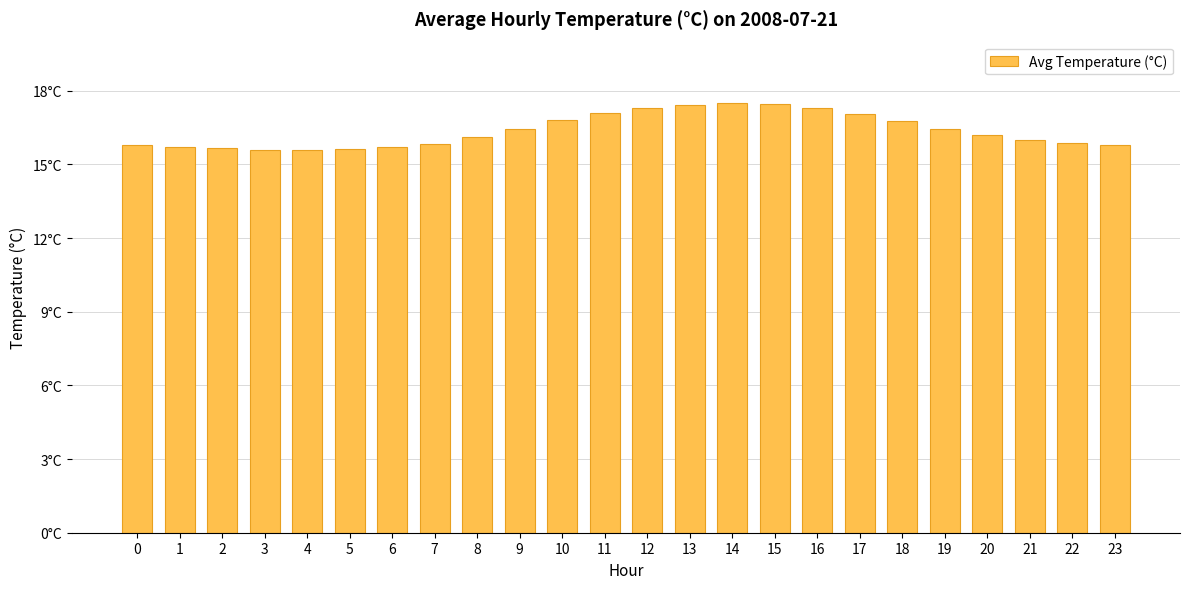

At which category does the chart reach its minimum across all series?

4